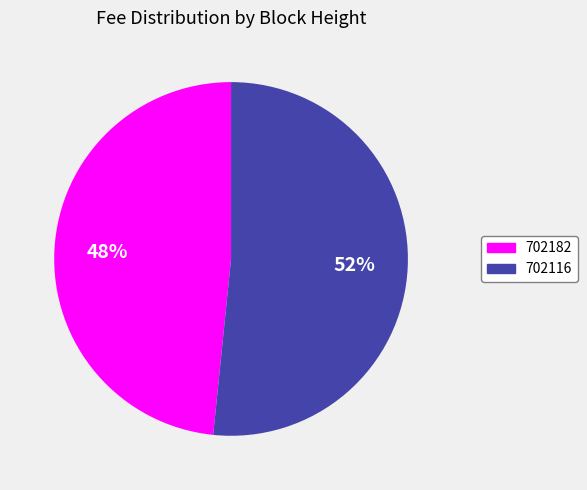

Which slice is the smallest?

702182